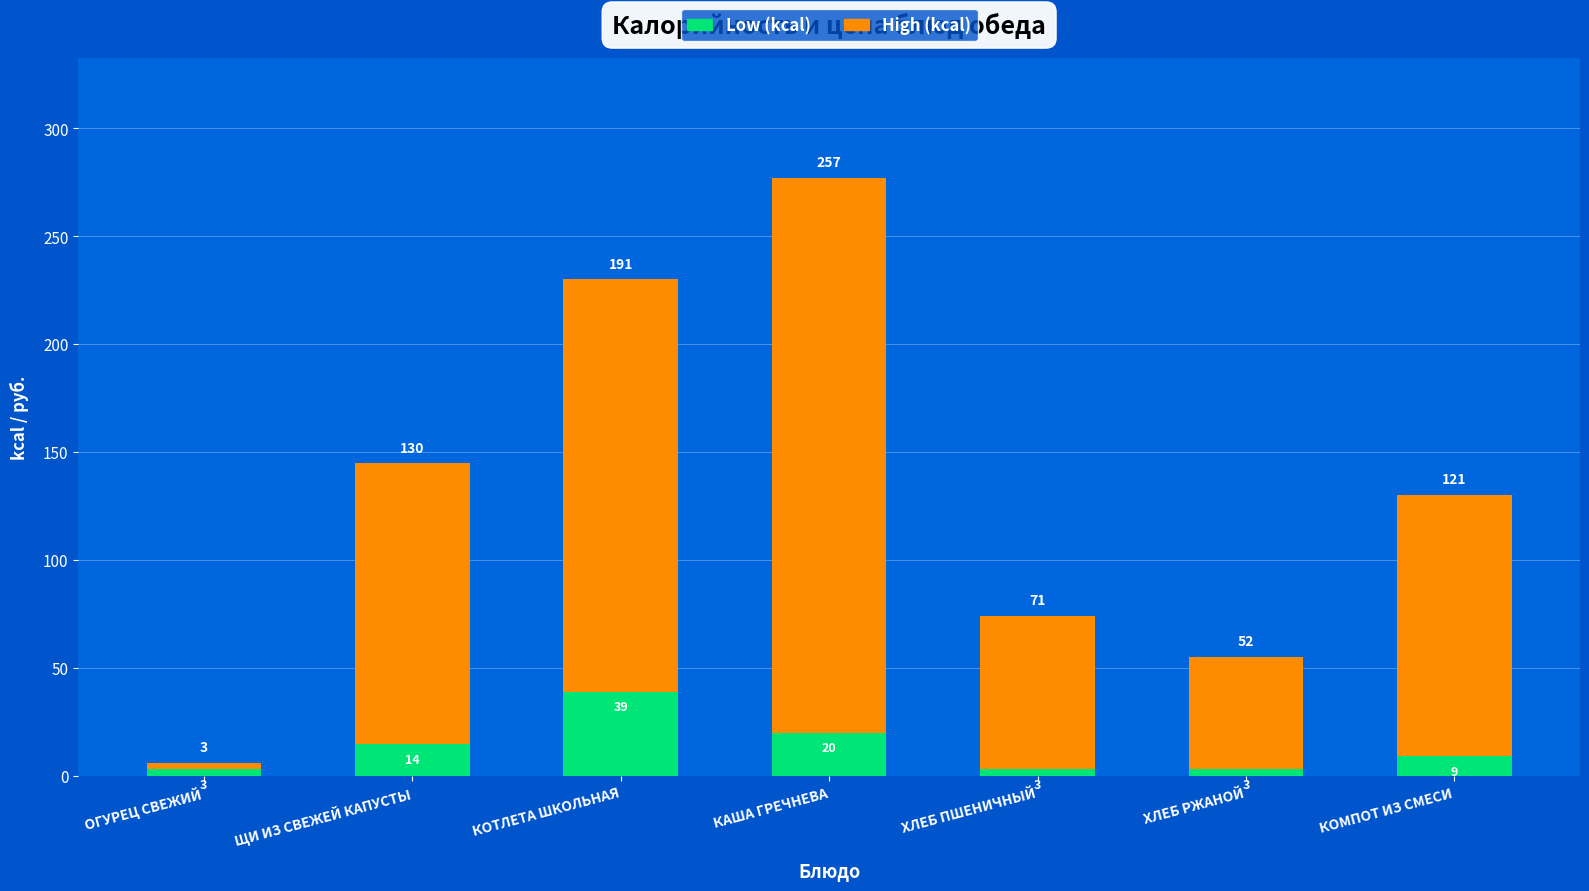

At which label does Low (kcal) reach its peak?

КОТЛЕТА ШКОЛЬНАЯ